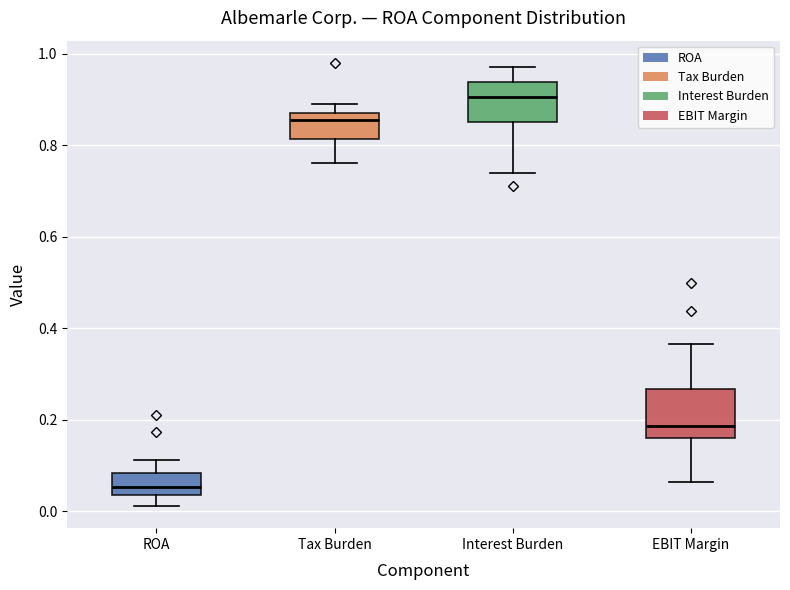

Where does the median line of the box for Interest Burden sit on the y-axis? The values are not printed on the chart, so give them approximately, as read against the axis.

0.90